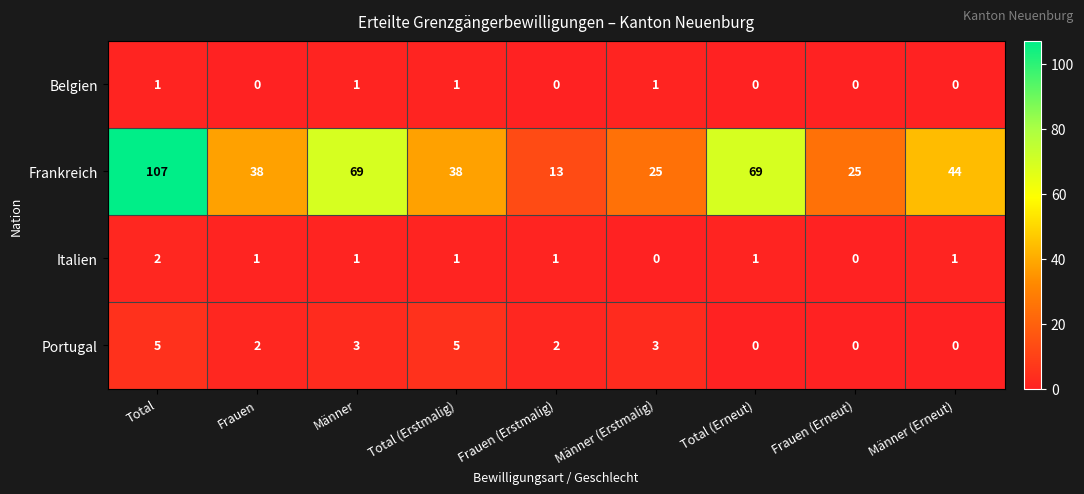

Which series has the largest total across all categories?

Frankreich